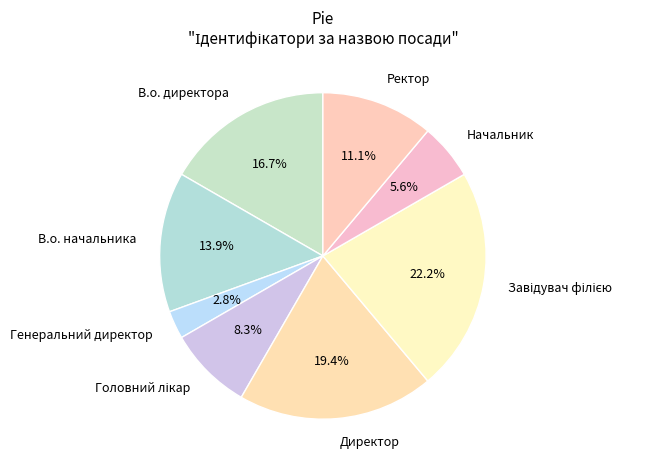

How many segments does this pie chart have?

8